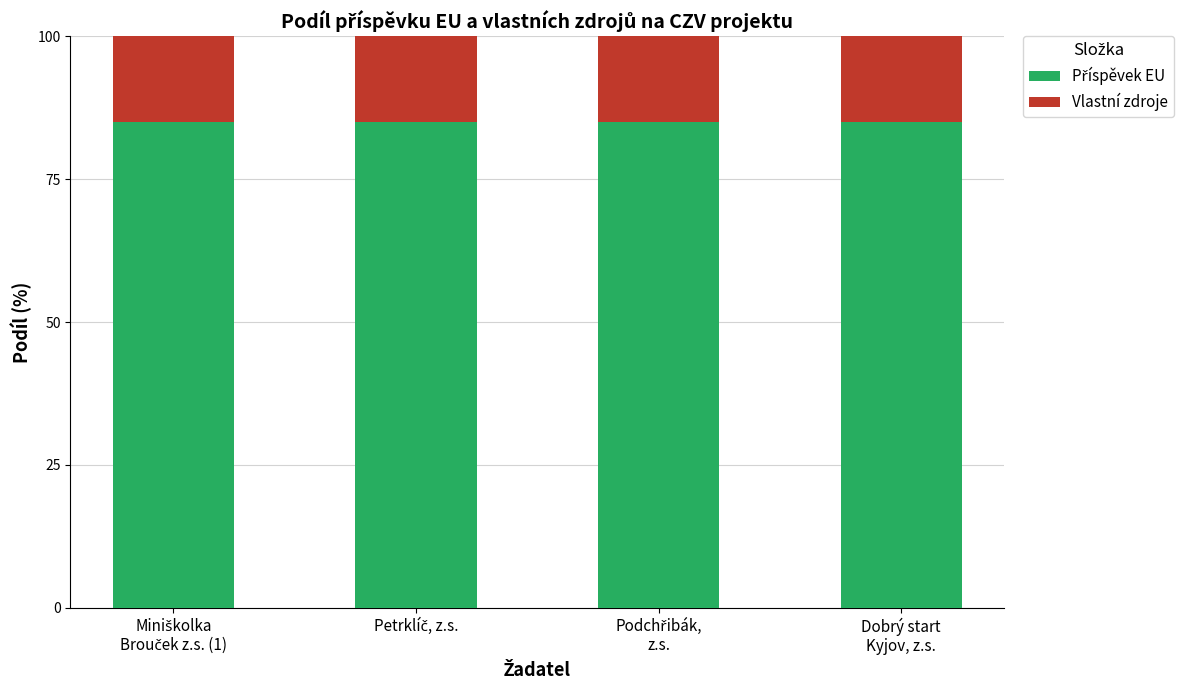

What is the sum of the Příspěvek EU values at Miniškolka
Brouček z.s. (1) and Podchřibák,
z.s.?

170.0